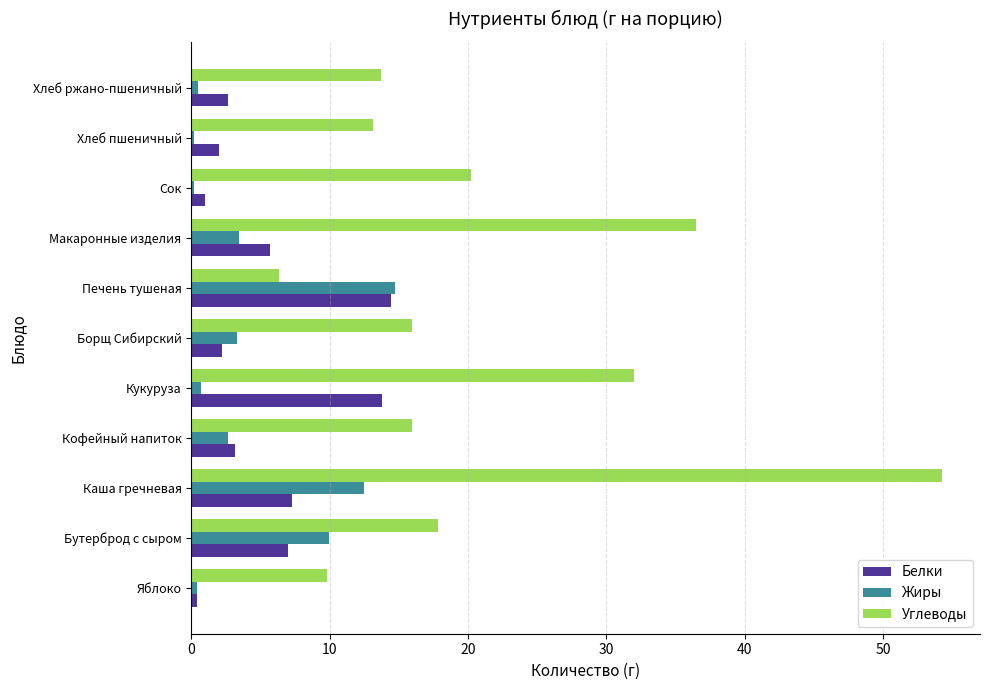

Which series changed the most between Борщ Сибирский and Макаронные изделия?

Углеводы